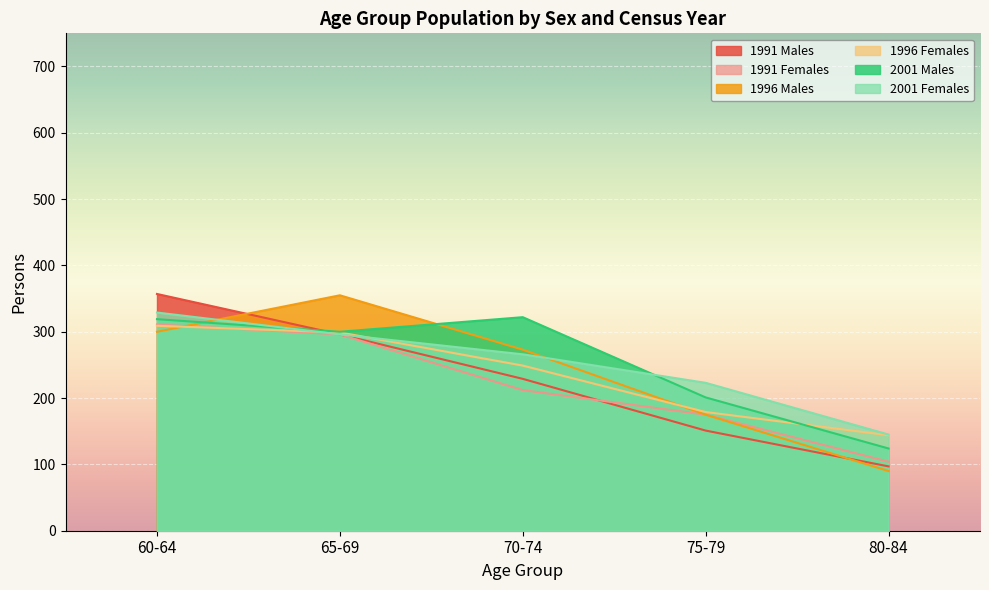

The 1991 Females series shows 175 at 75-79. True or false?

True